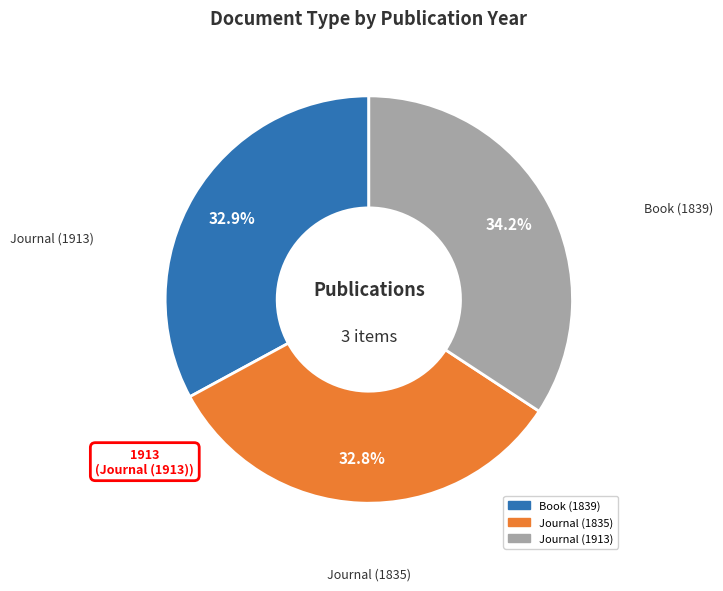

True or false: Book (1839) accounts for 47% of the total.

False